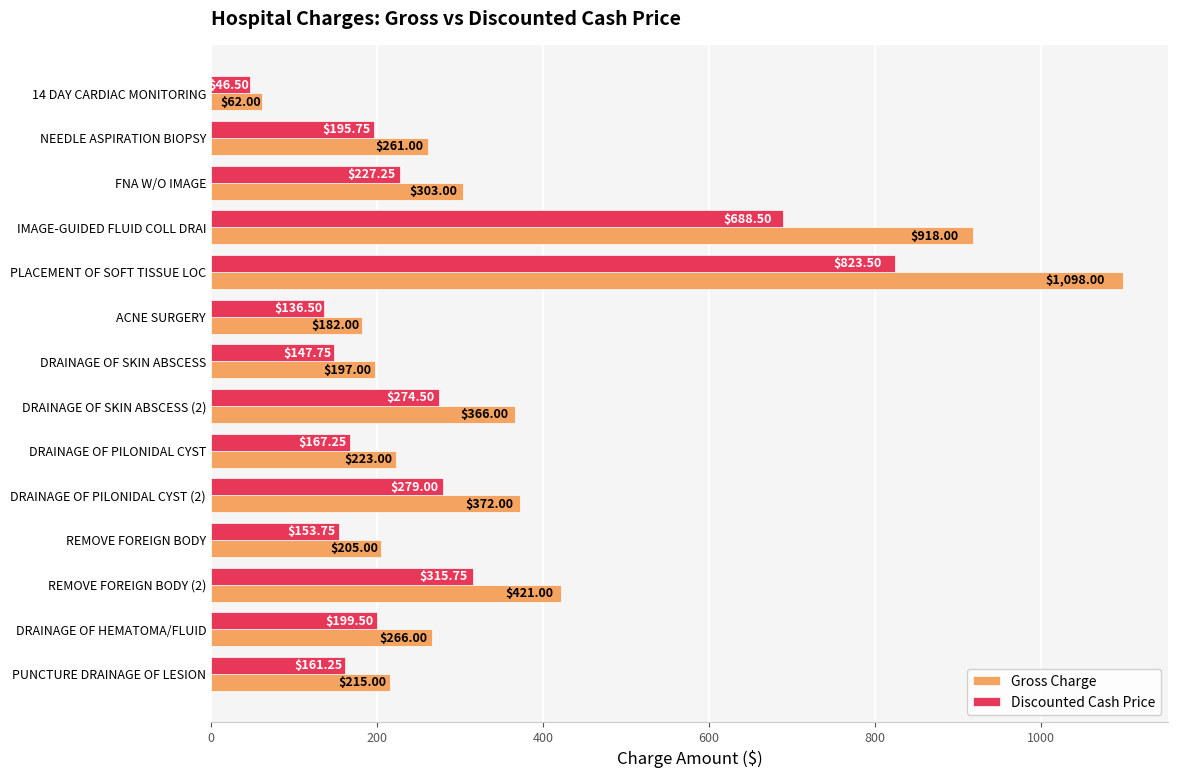

What is the sum of all Discounted Cash Price values?

3816.8